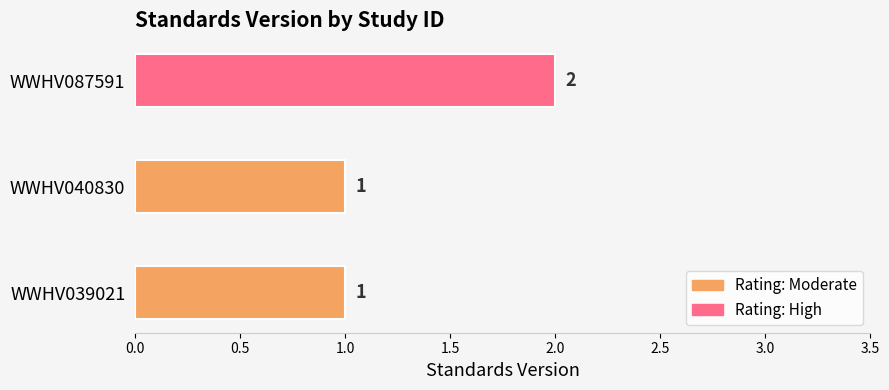

Is it true that the value at WWHV087591 is 1?

False